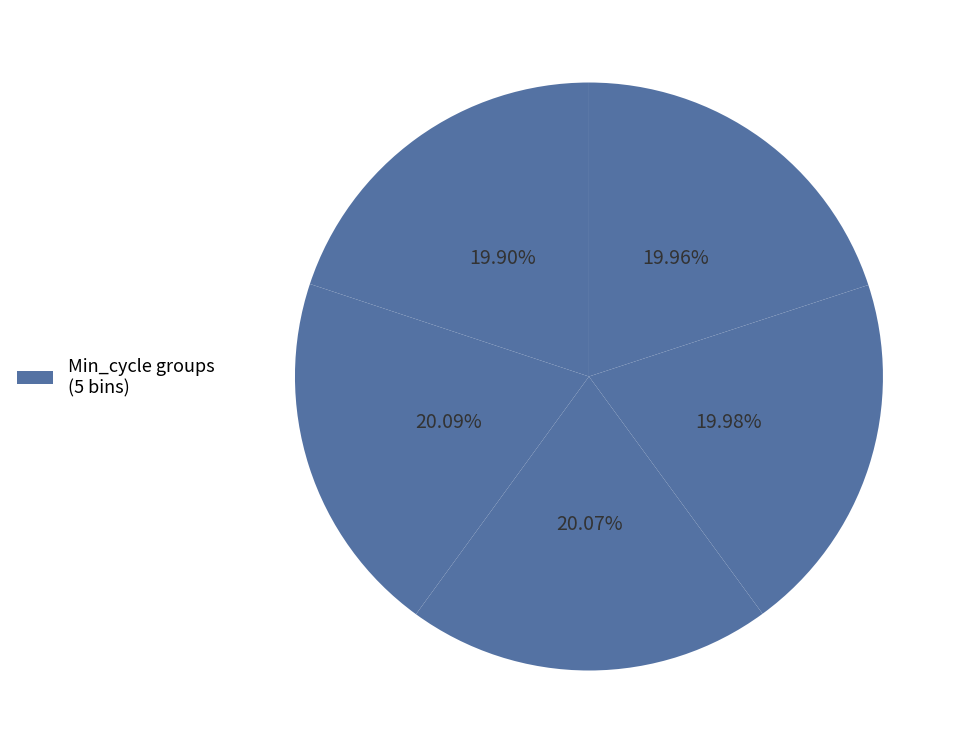

How many slices are in this pie chart?

5